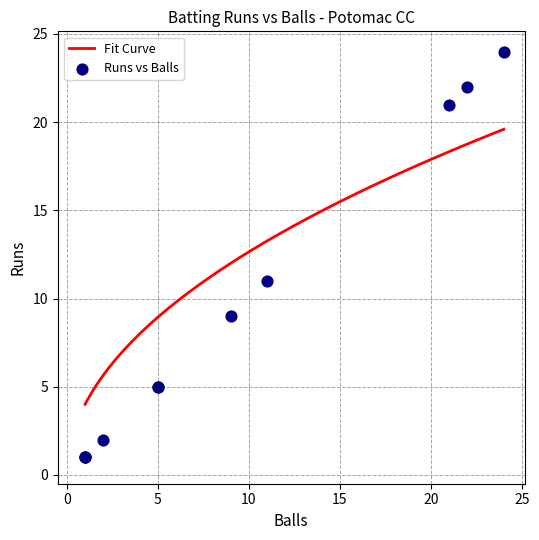

What is the lowest value of the Fit Curve series?

4.0